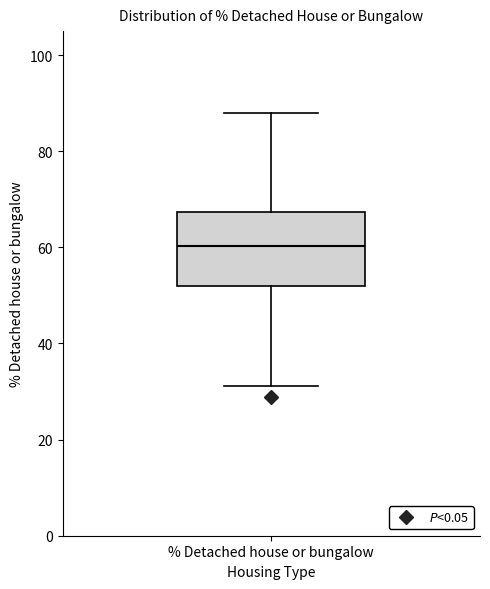

Read this box plot against the y-axis: the position of the median line, the range covered by the box, and the ends of both whiskers. The values are not printed on the chart, so give them approximately, as read against the axis.

median 60, box 52 to 68, whiskers 32 to 88